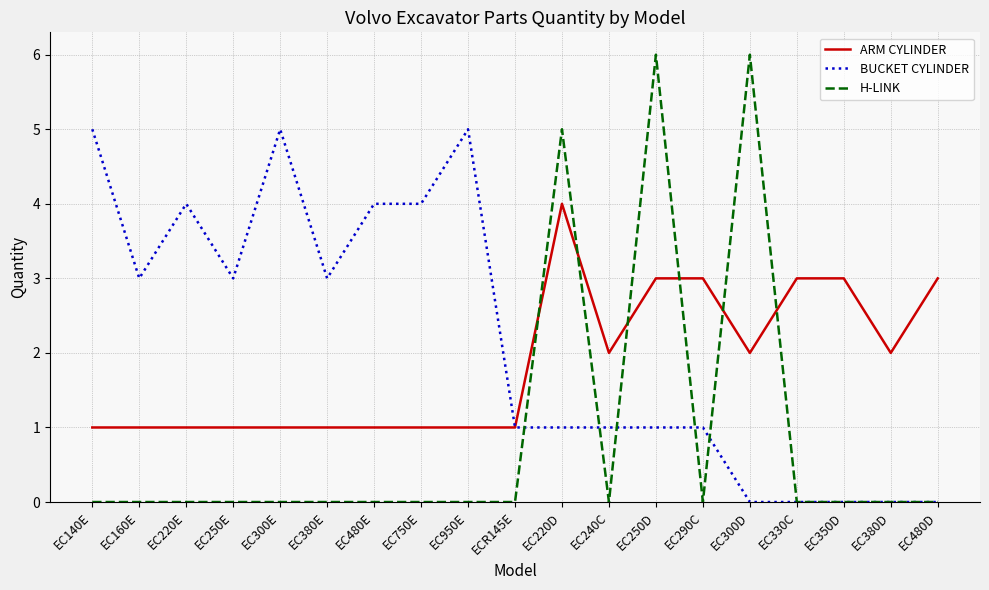

What are all the series names shown in the legend?

ARM CYLINDER, BUCKET CYLINDER, H-LINK